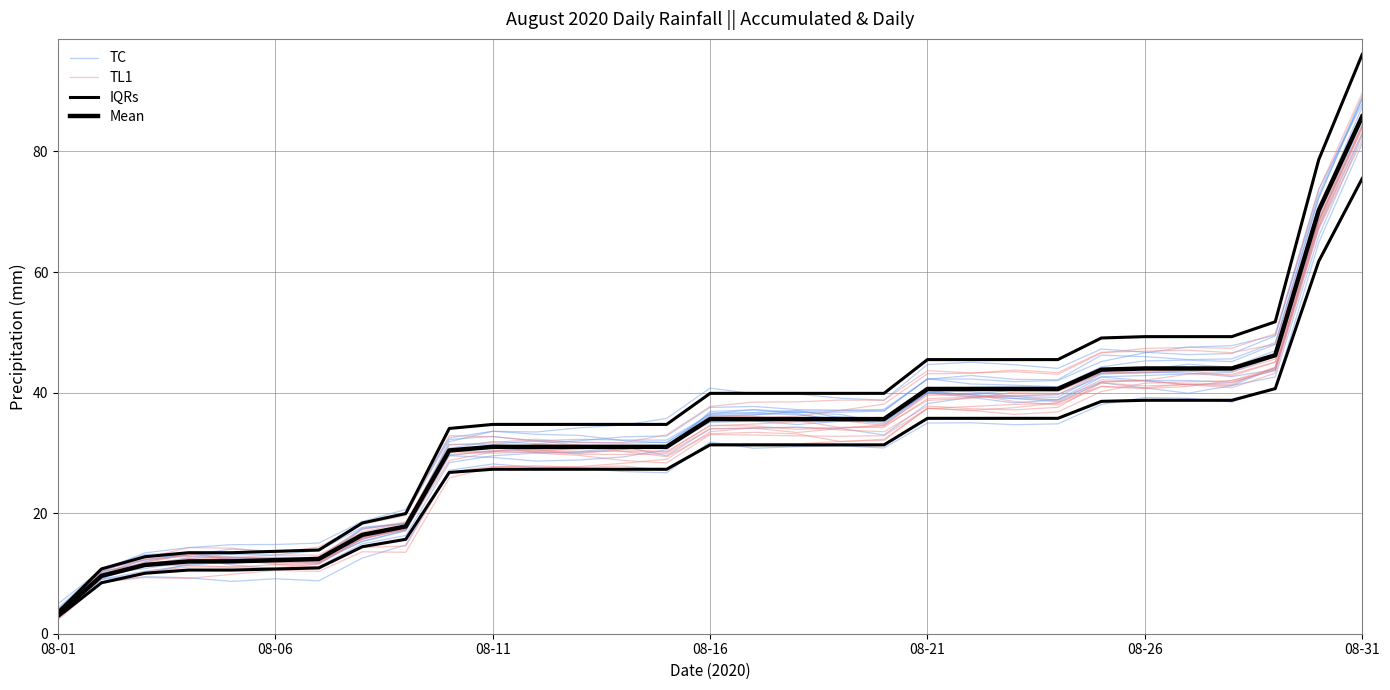

Where does the Mean series first go above 35?

08-16